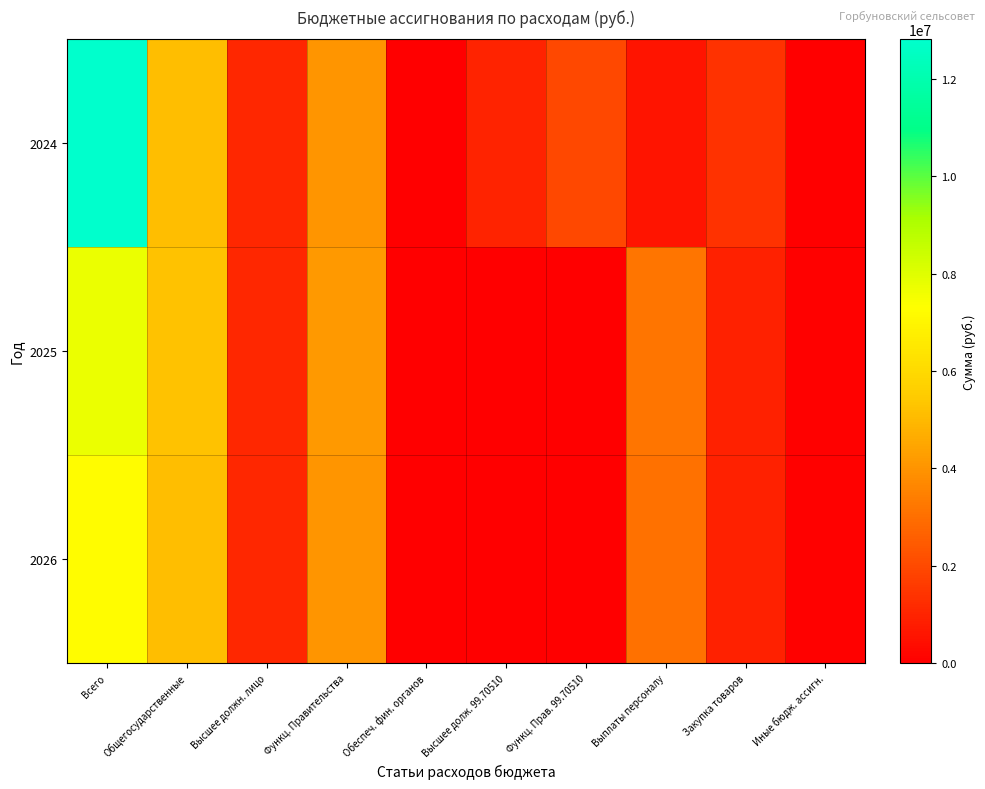

How many categories are shown in the chart?

10